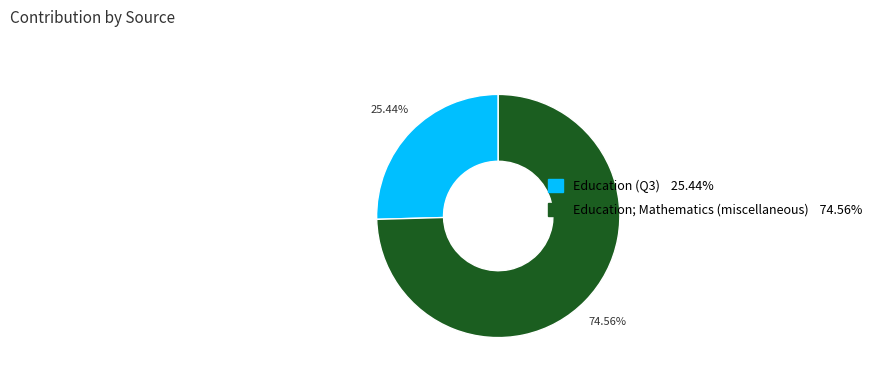

To the nearest percent, what is the difference between the largest and smallest slice percentages?

49%